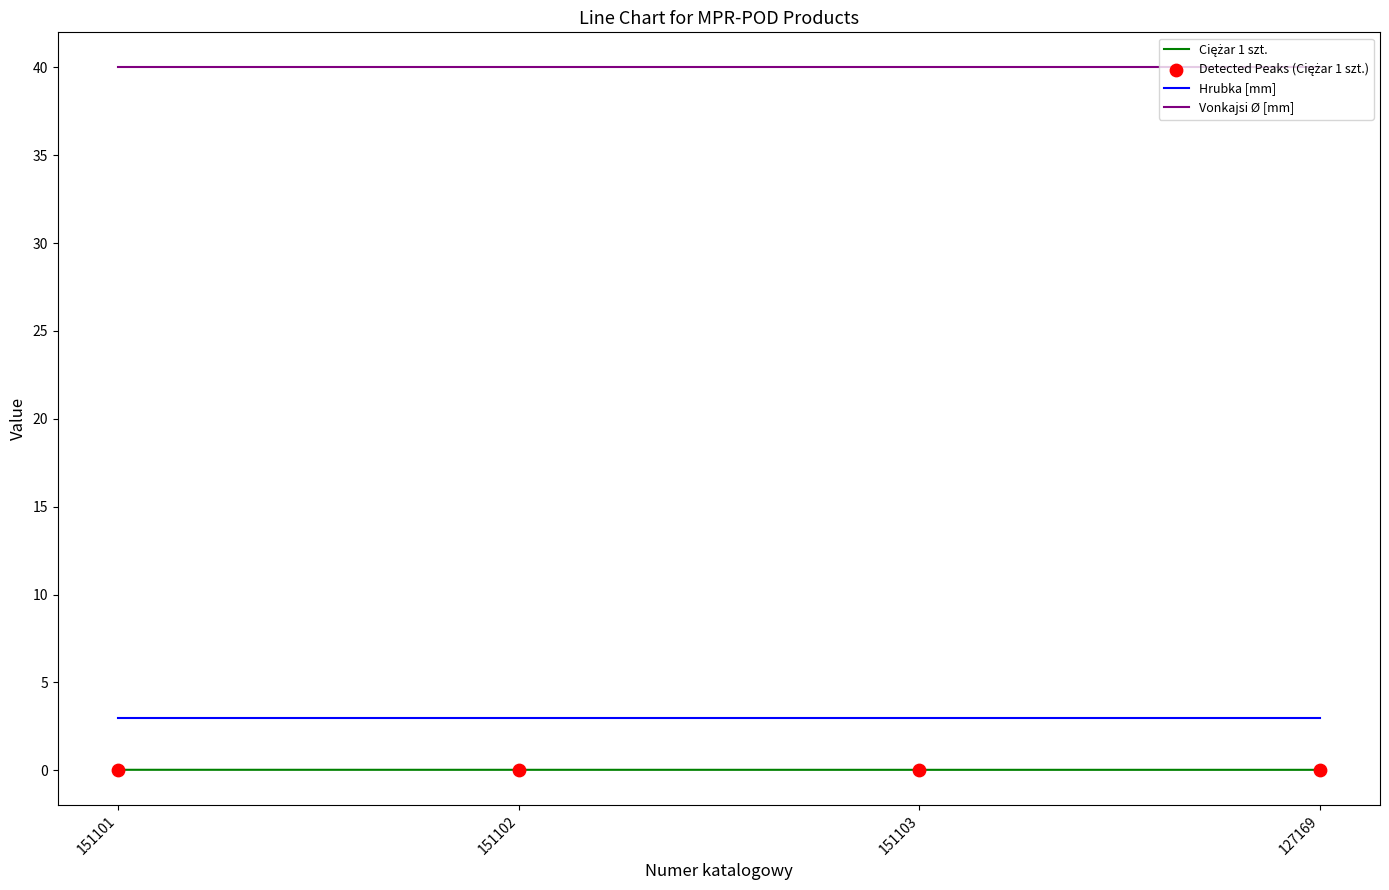

The Vonkajsi Ø [mm] series shows 56.7 at 151101. True or false?

False